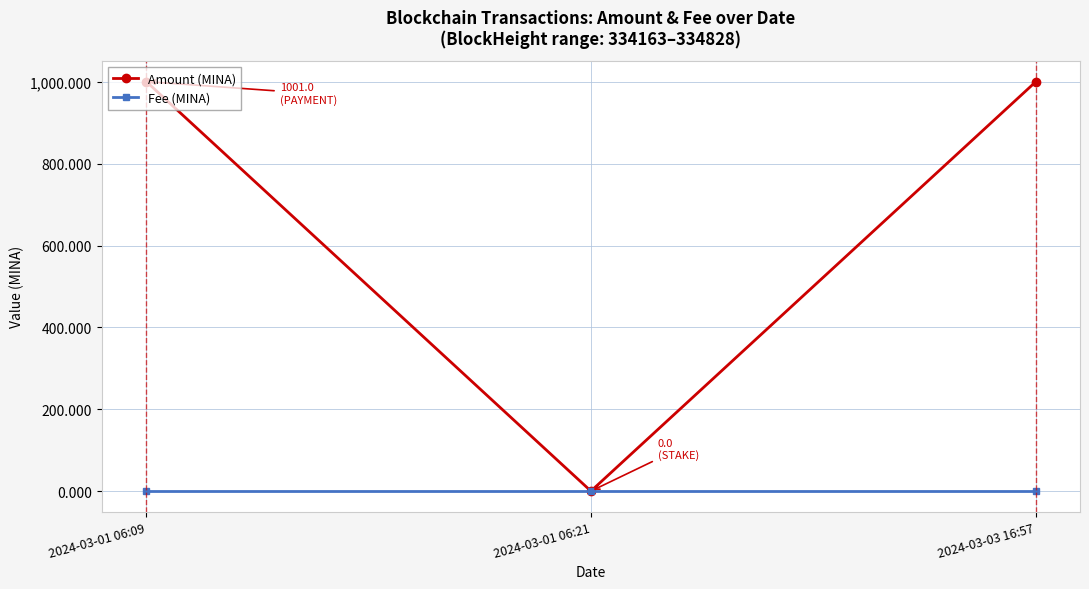

What is the difference between the Amount (MINA) values at 2024-03-01 06:09 and 2024-03-03 16:57?

1.0